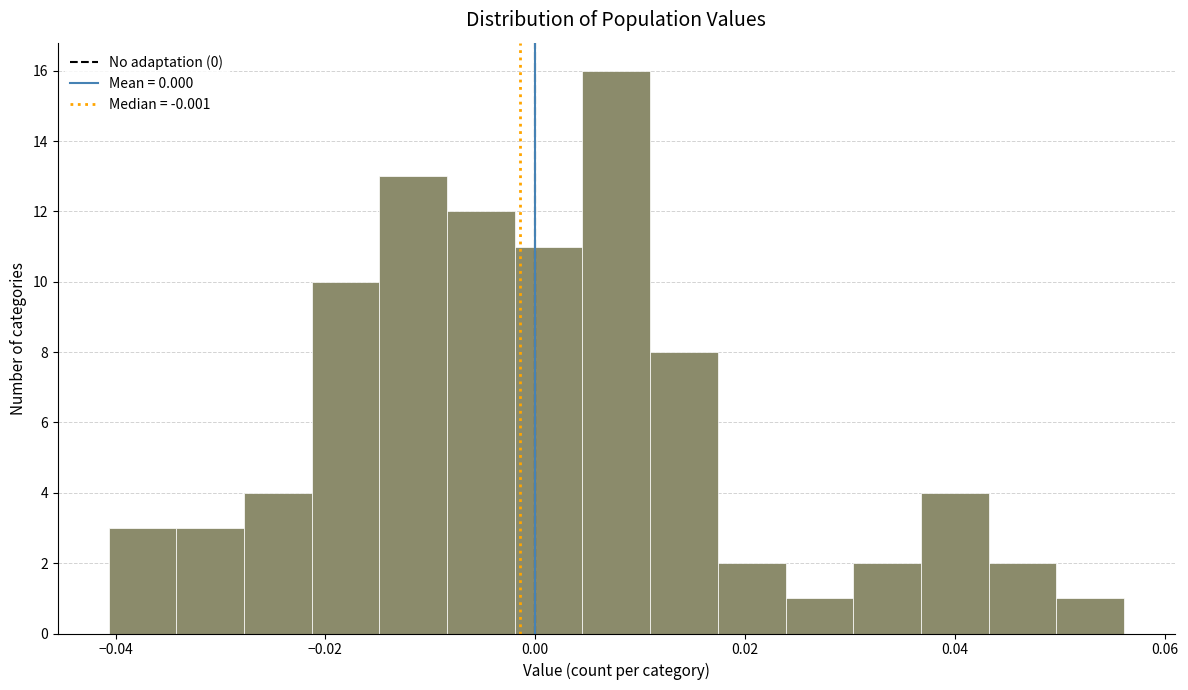

Around what value on the x-axis is the tallest bar? Give the approximate position of its centre, as read against the axis.

0.008